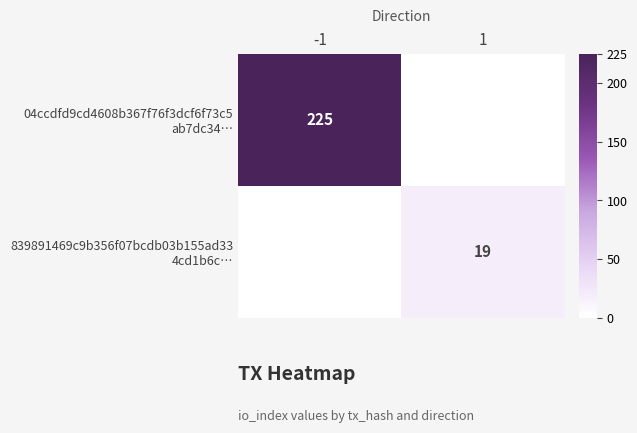

What is the minimum value for 04ccdfd9cd4608b367f76f3dcf6f73c5 ab7dc34…?

225.0